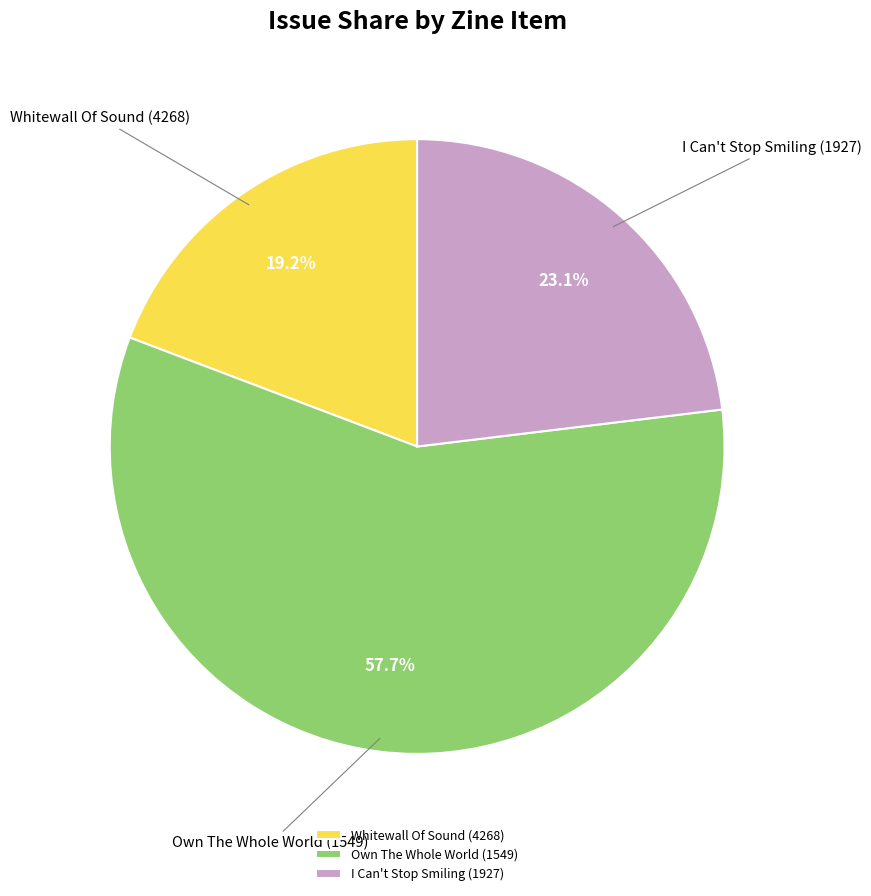

To the nearest percent, what portion does I Can't Stop Smiling (1927) represent?

23%